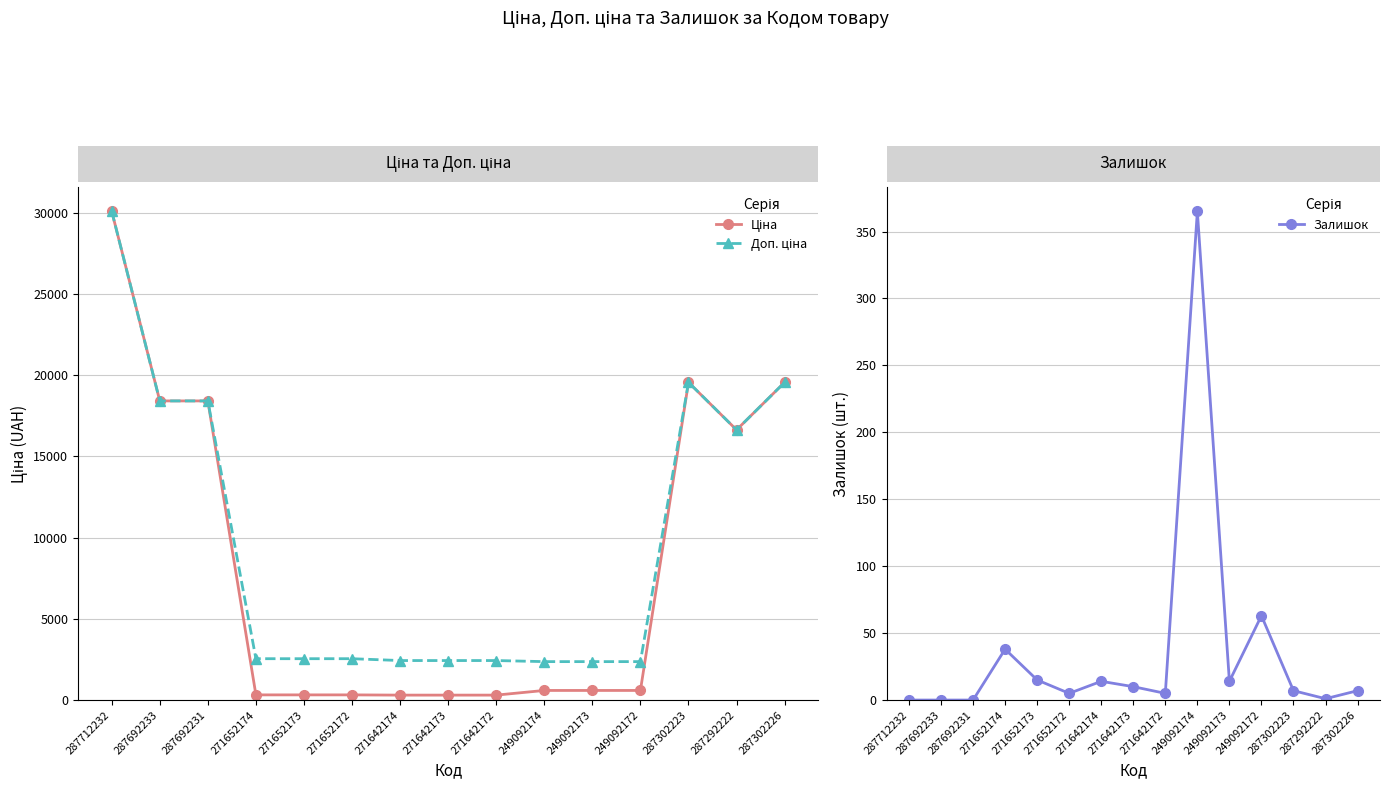

True or false: Залишок and Доп. ціна cross at least once.

False